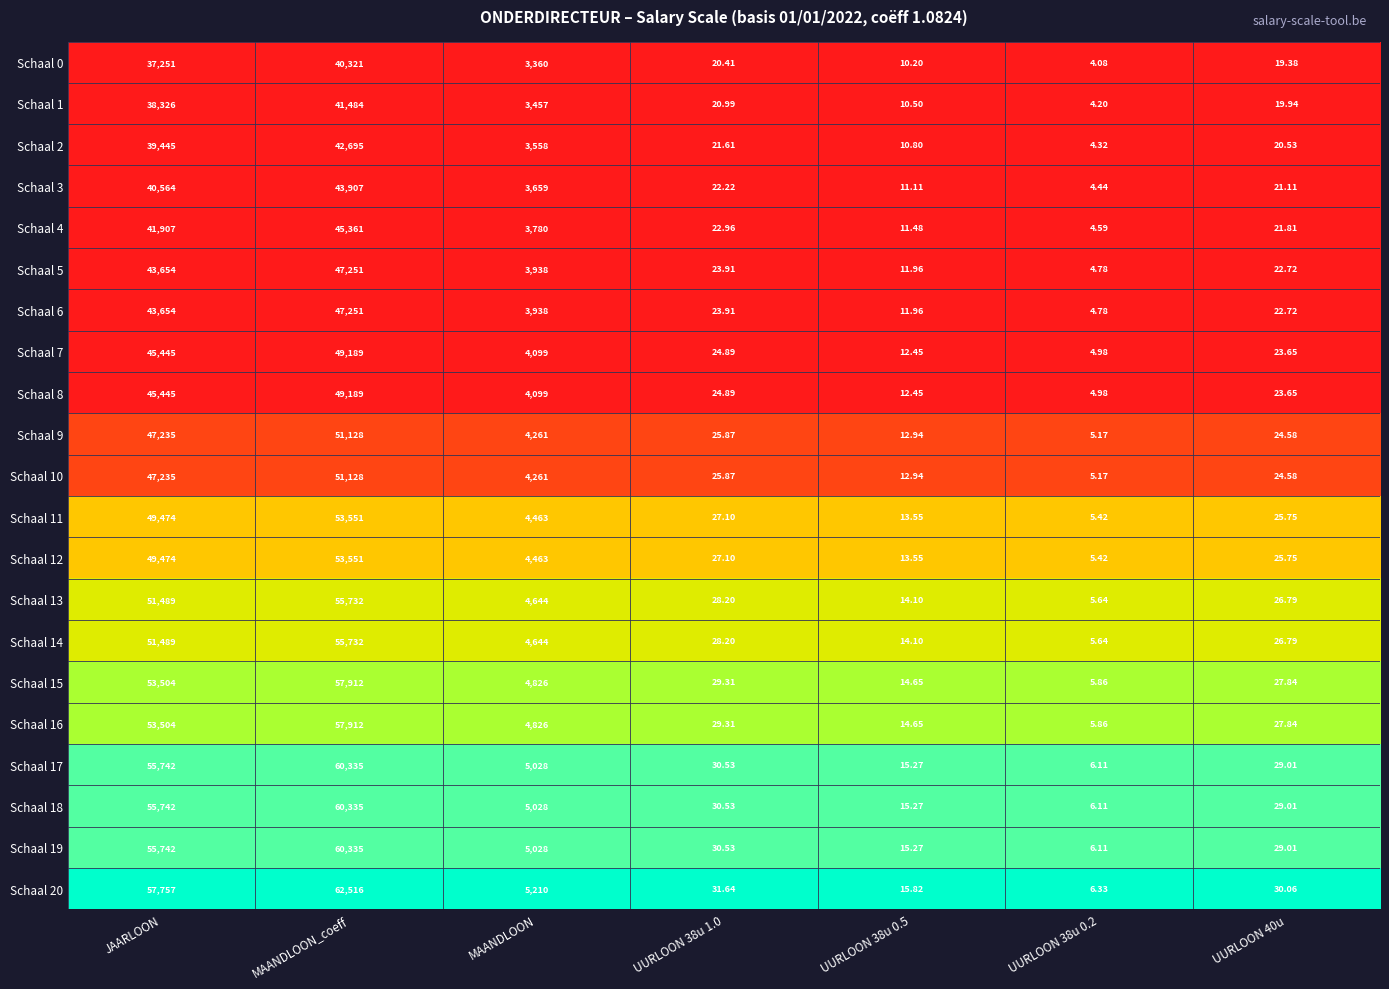

At which category is the sum across all series the highest?

MAANDLOON_coeff